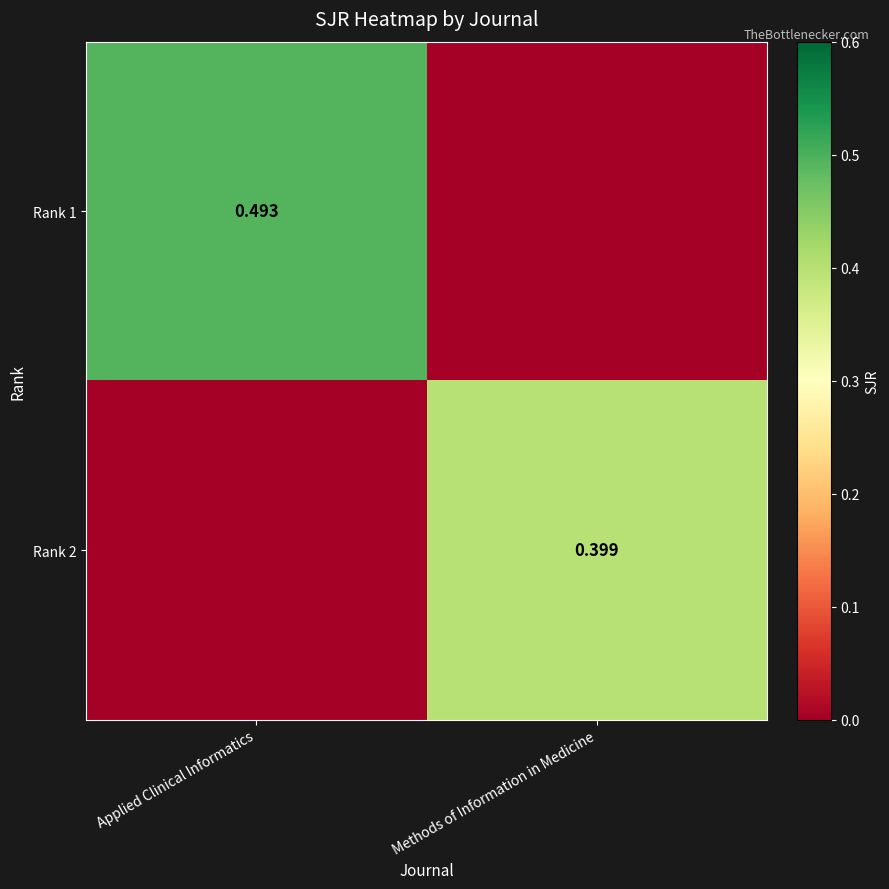

Is it true that Rank 2 equals -0.2 at Applied Clinical Informatics?

False